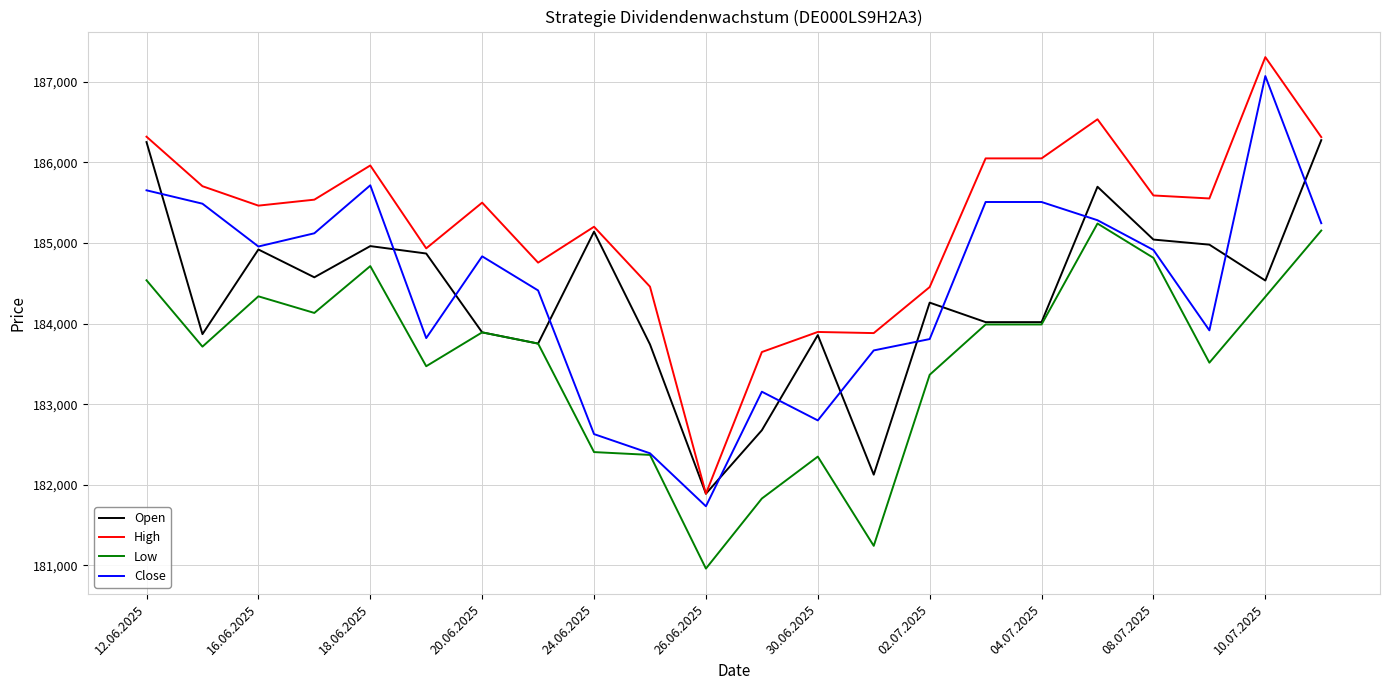

Which series has the largest range (max minus min)?

High